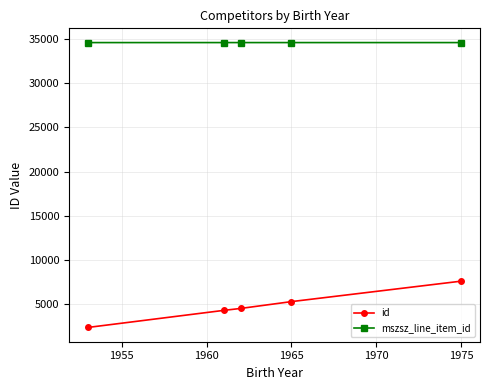

Which series has the largest total across all categories?

mszsz_line_item_id